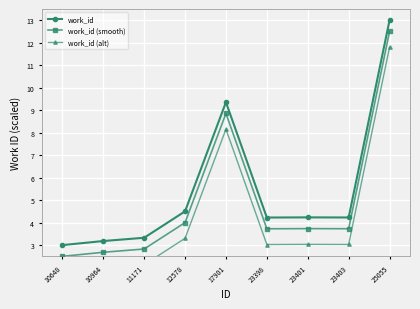

Rank the series by their average value, from lowest to highest.

work_id (alt), work_id (smooth), work_id